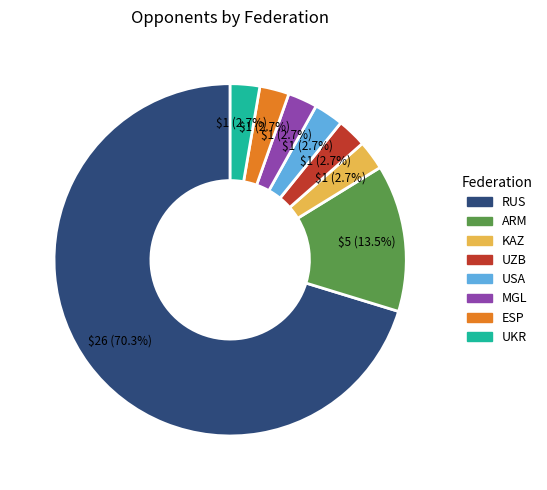

What percentage is the KAZ slice, to the nearest percent?

3%